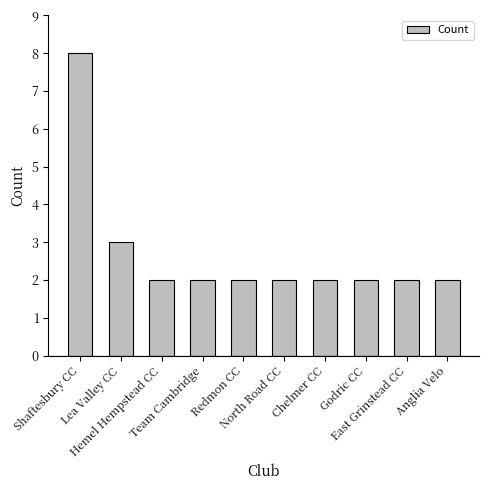

What is the value of the 3rd bar from the left?

2